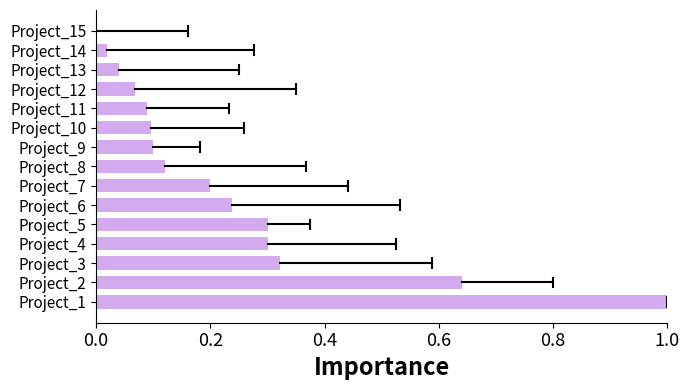

Which category has the highest value across all series?

Project_1